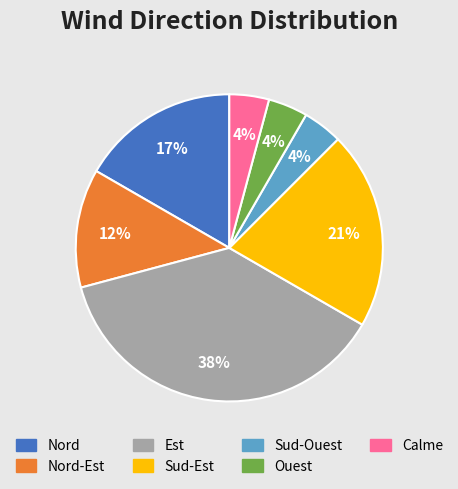

Is it true that Sud-Est is 36% of the pie?

False